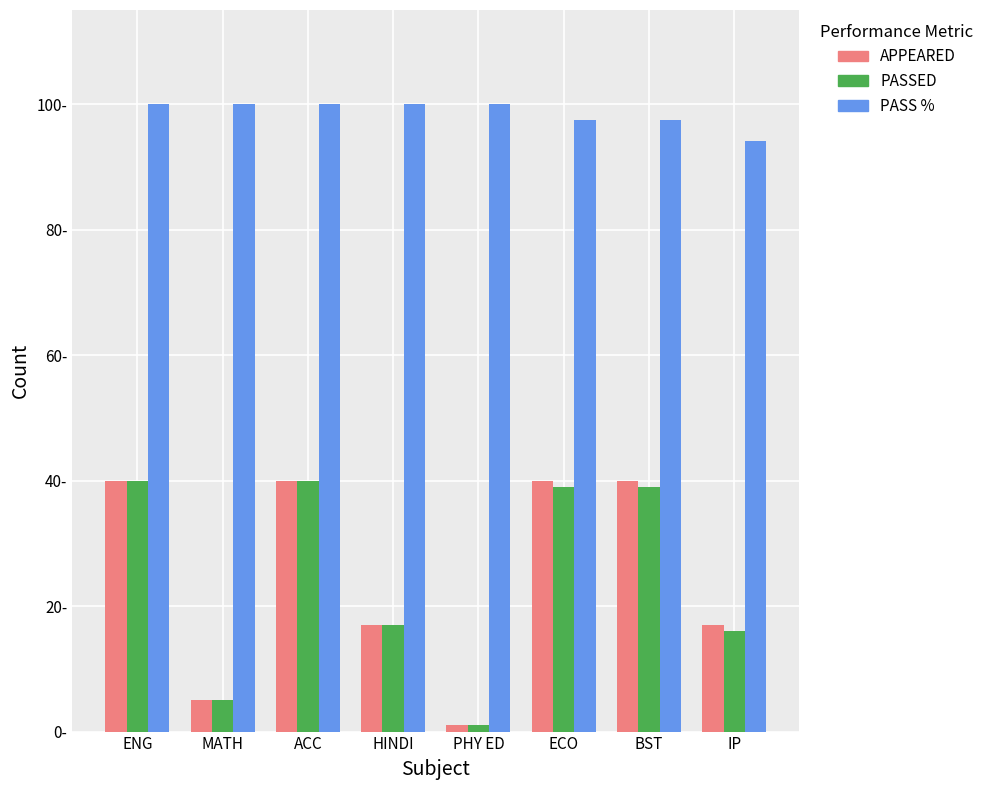

What are all the series names shown in the legend?

APPEARED, PASSED, PASS %